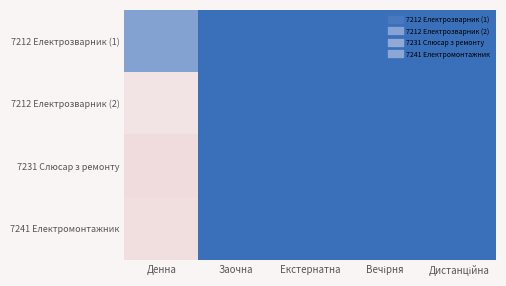

Count the number of categories in the chart.

5